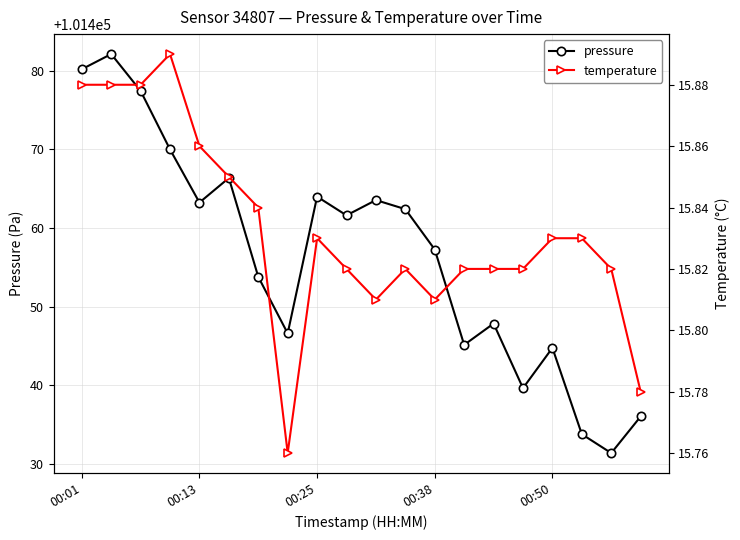

At 11, list the series in order from smallest to largest.

temperature, pressure